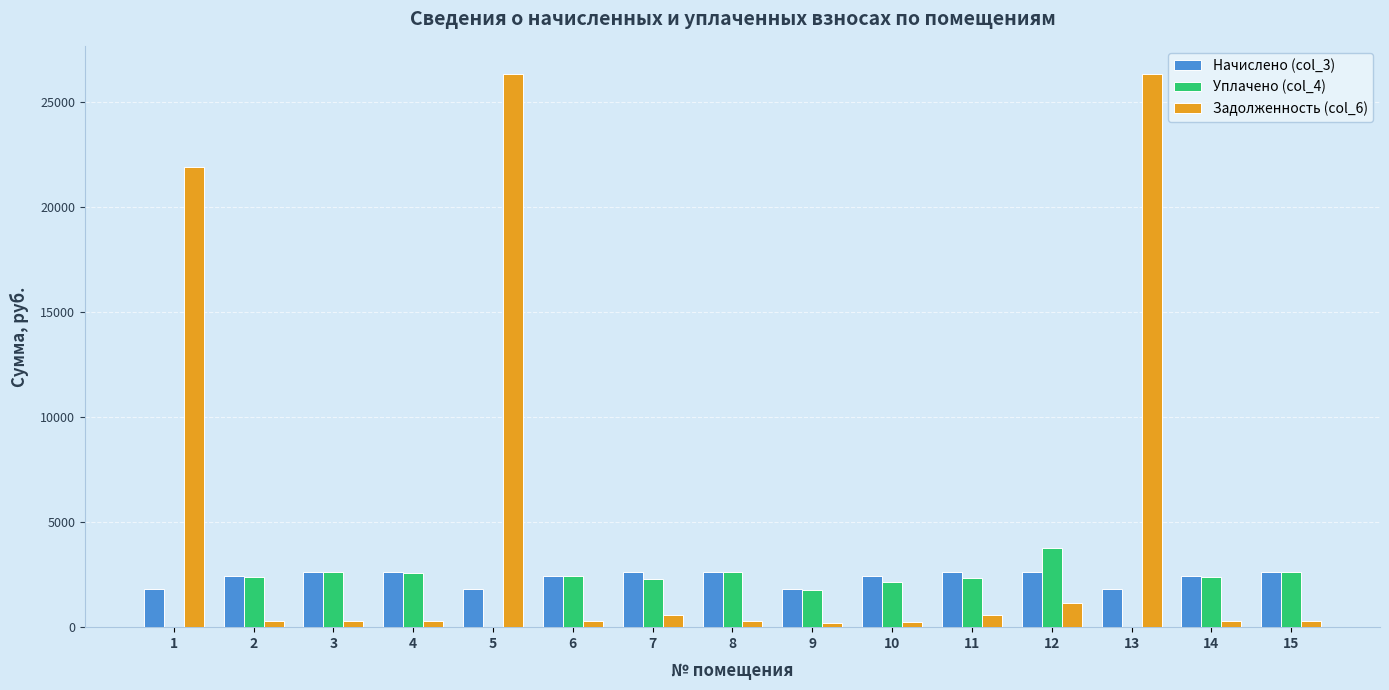

What is the average value of the Задолженность (col_6) series?

5293.1